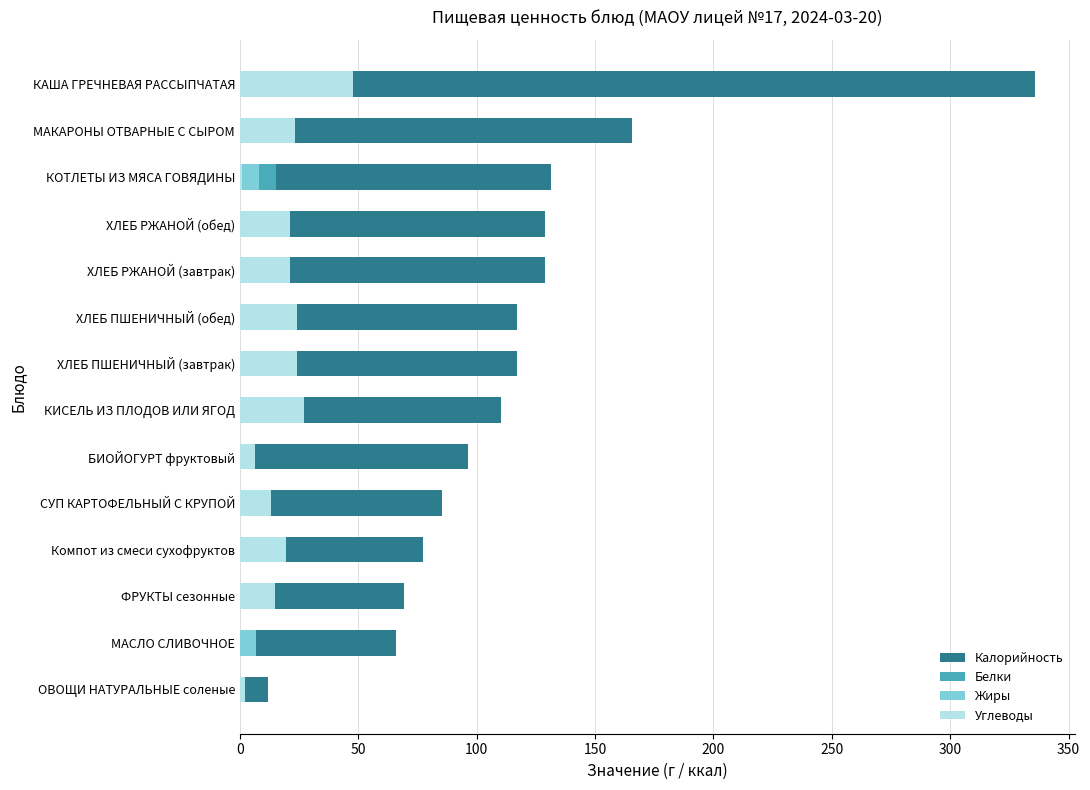

What is the maximum value for Белки?

15.3